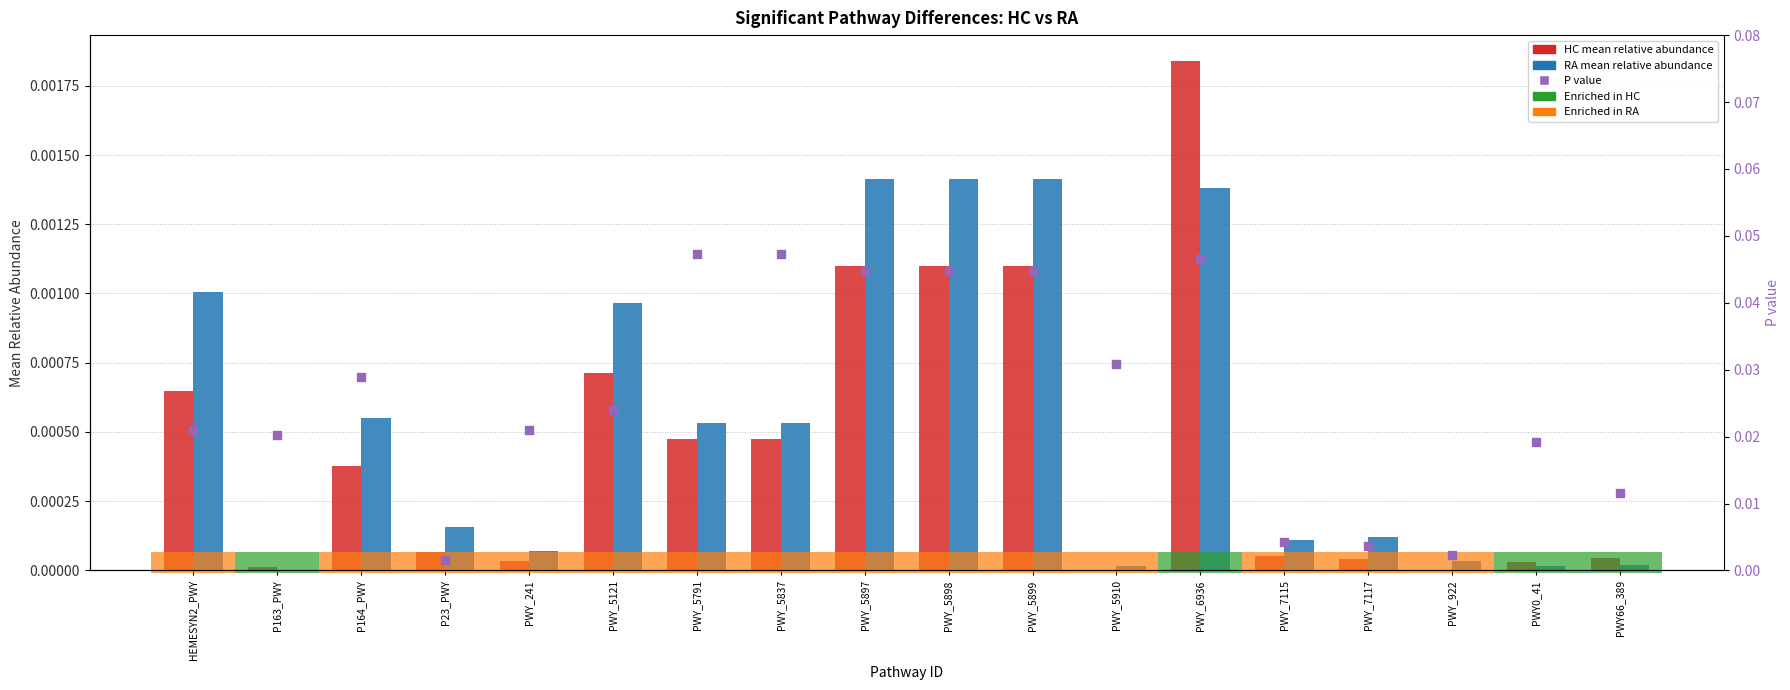

Which series reaches the minimum Y coordinate?

RA mean relative abundance